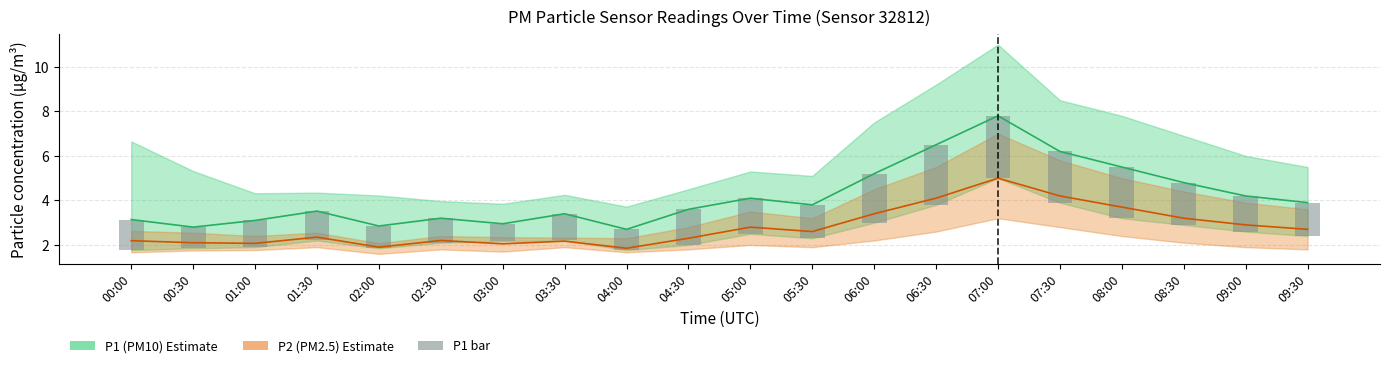

Which category has the lowest value in the P1 (PM10) series?

04:00